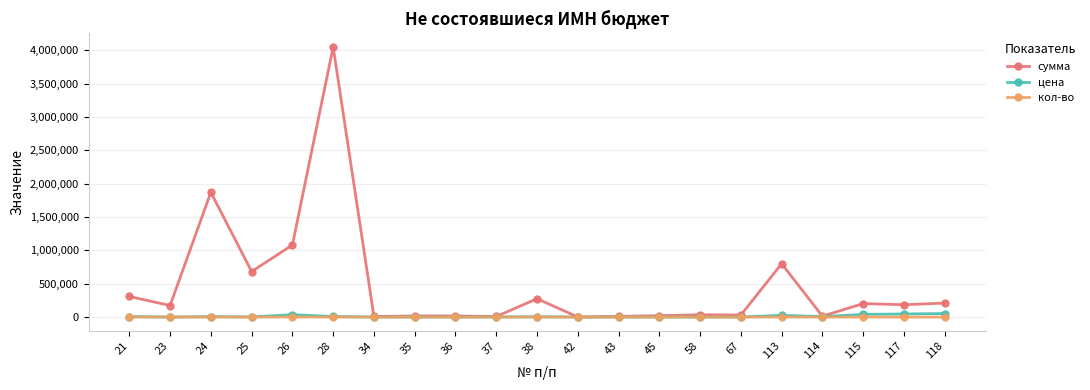

What is the greatest value displayed?

4050000.0